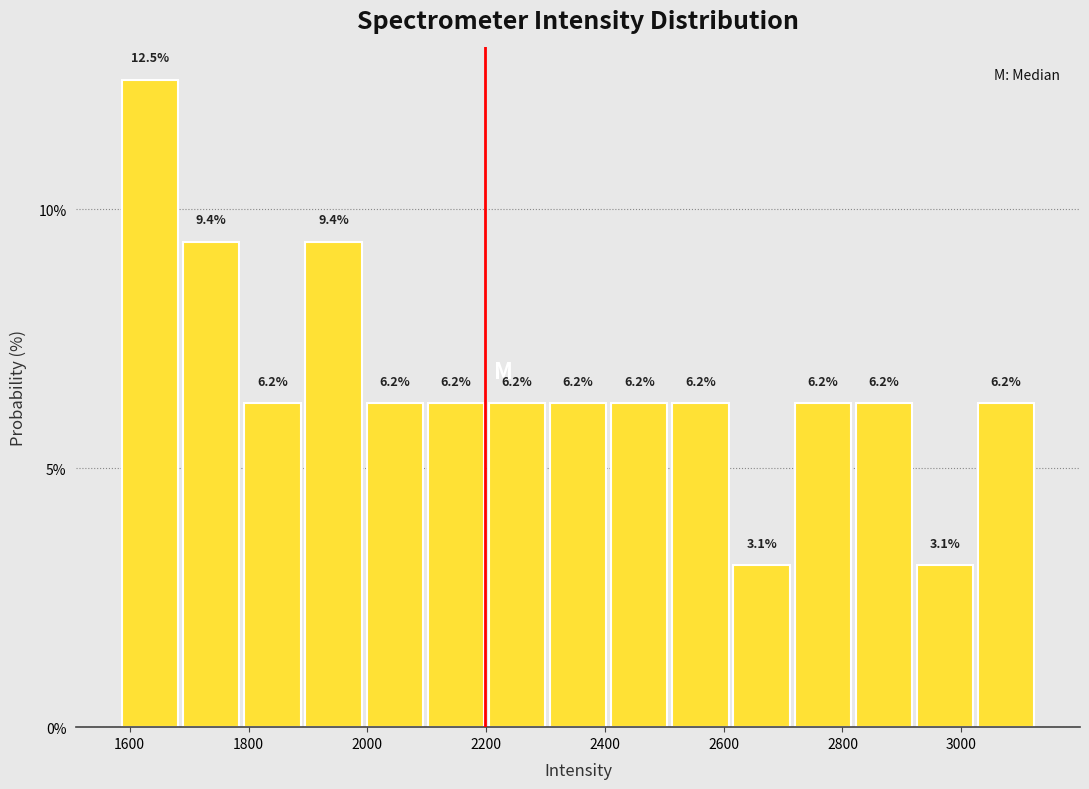

What is the height of the bar covering 2420 to 2520 on the x-axis? The bar edges are not printed on the chart, so give them approximately, as read against the axis.

6.2